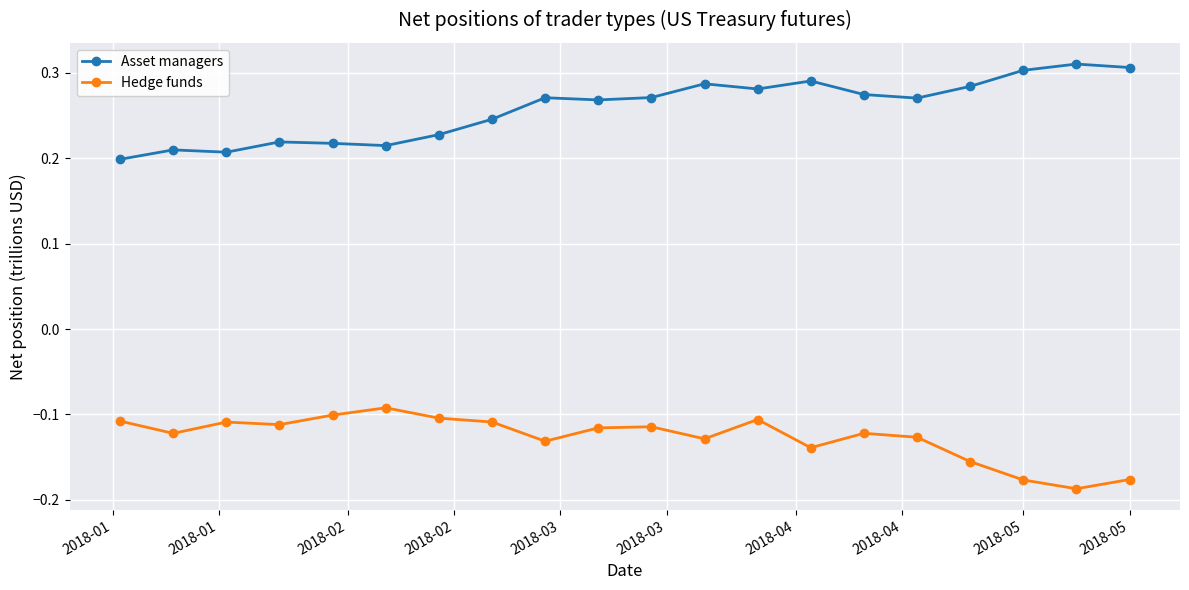

What is the sum of all Asset managers values?

5.2